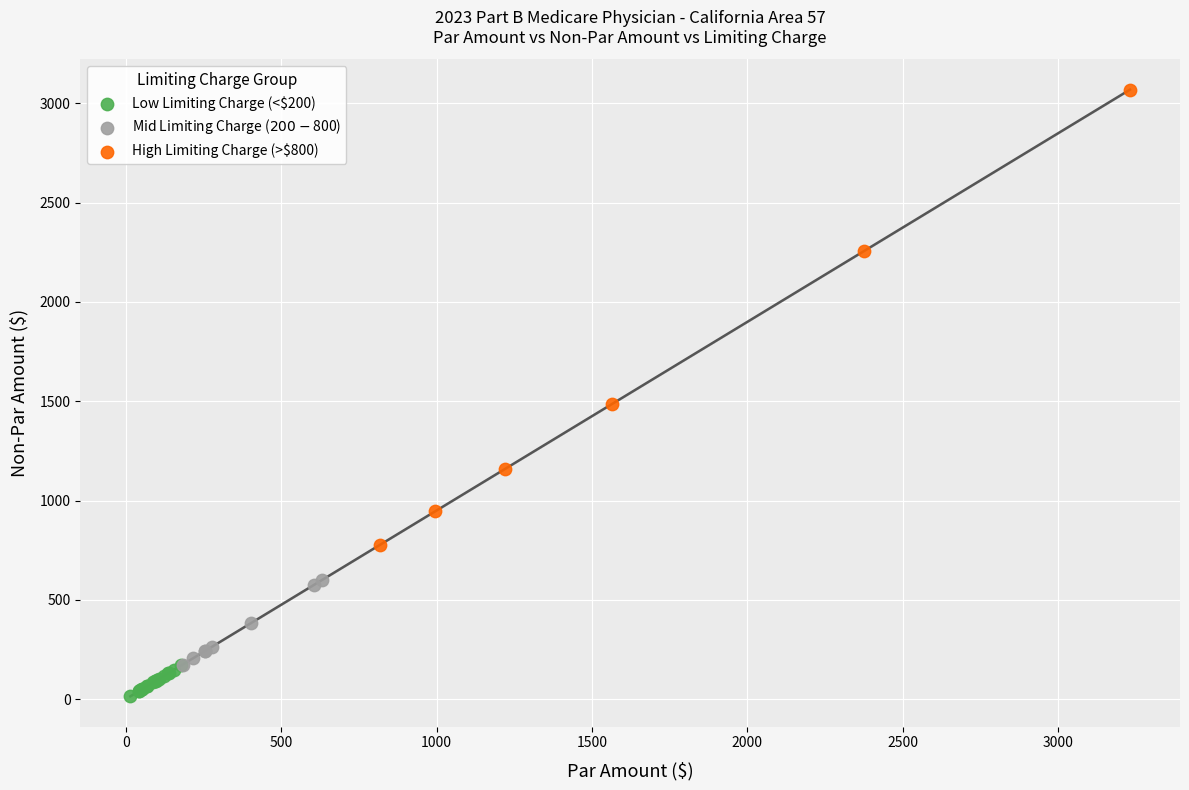

Which series reaches the maximum Y coordinate?

High Limiting Charge (>$800)